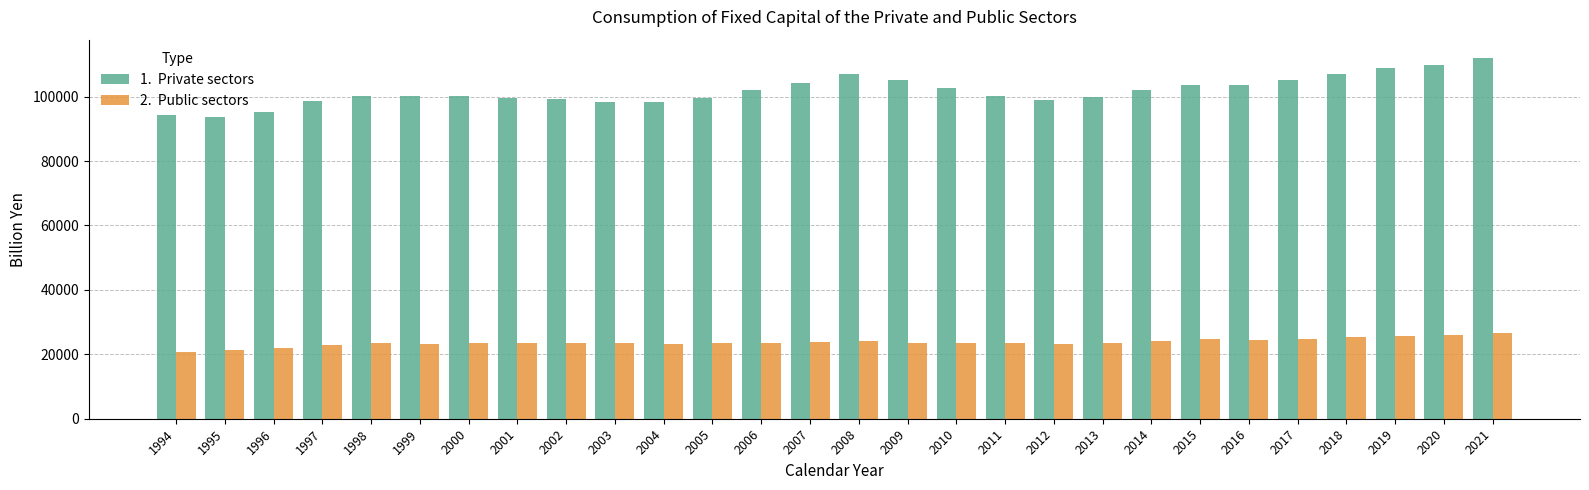

What is the difference between the highest and lowest values at 2020?

83739.1